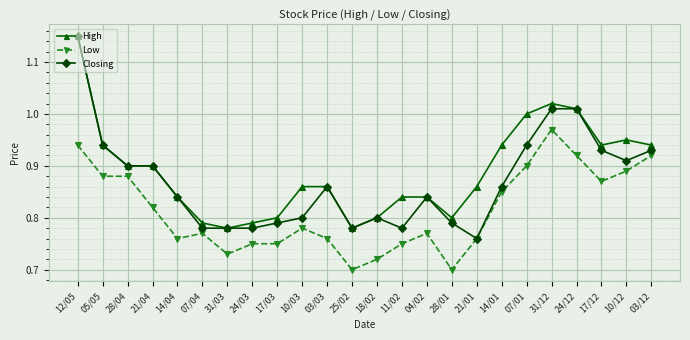

Rank the series by their average value, from lowest to highest.

Low, Closing, High